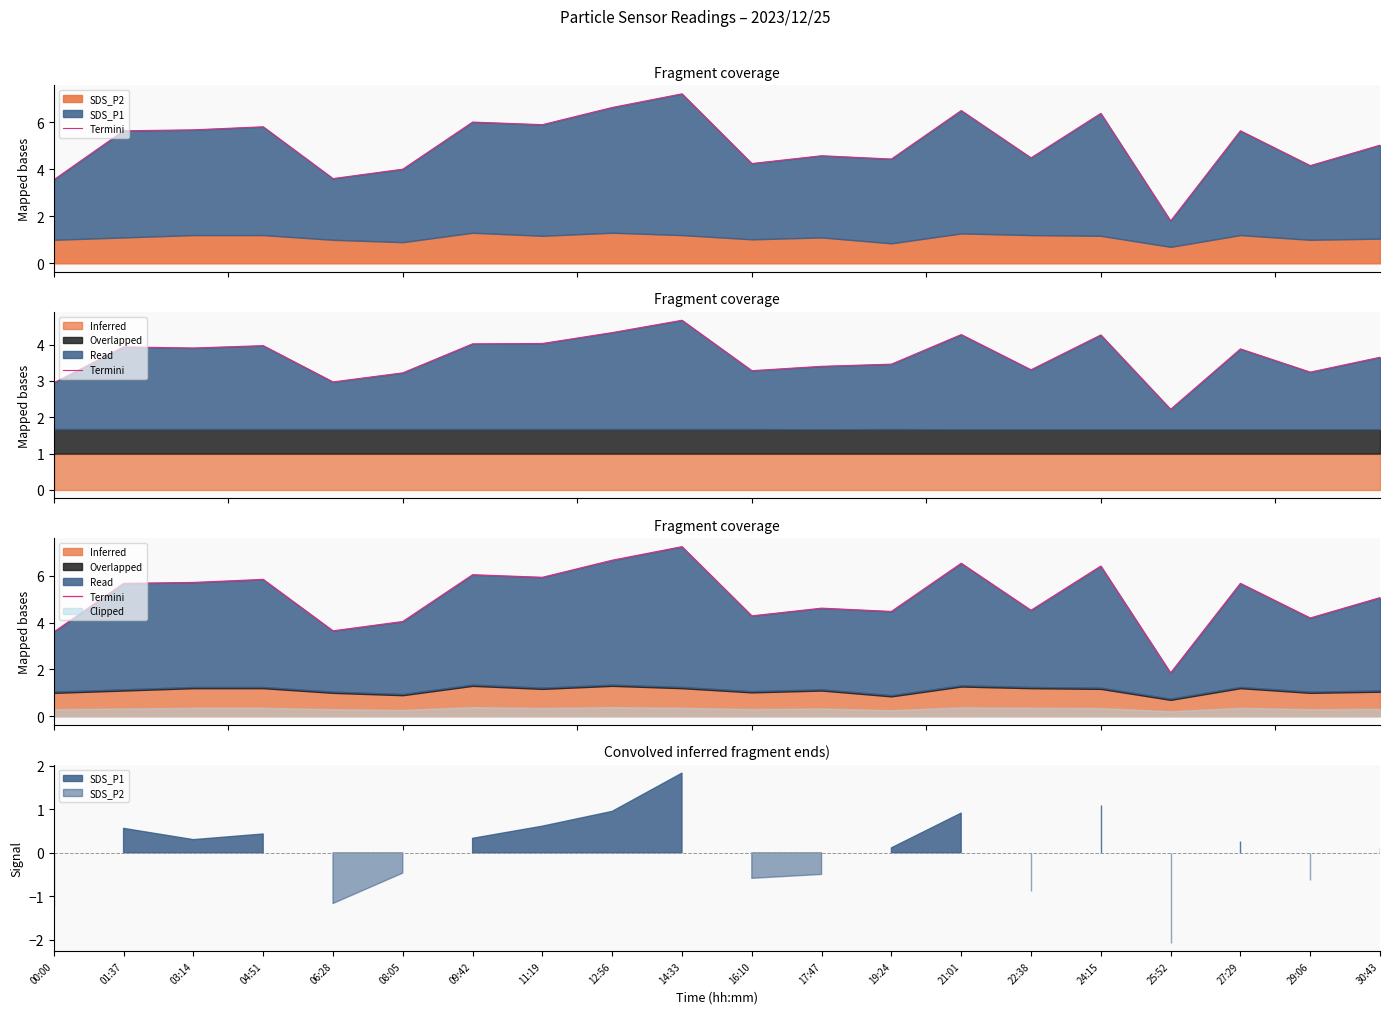

Count the number of categories in the chart.

20